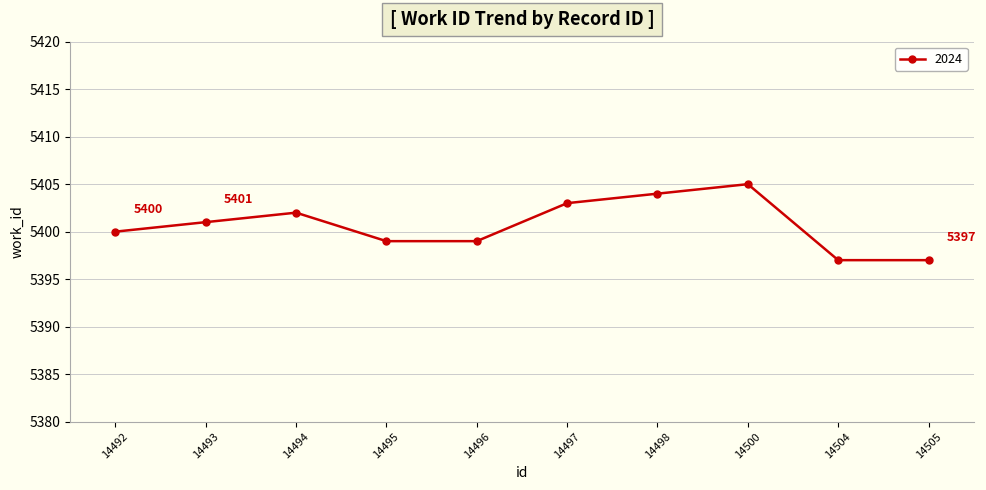

Reading right to left, list all the values displayed in this chart.

5397	5397	5405	5404	5403	5399	5399	5402	5401	5400